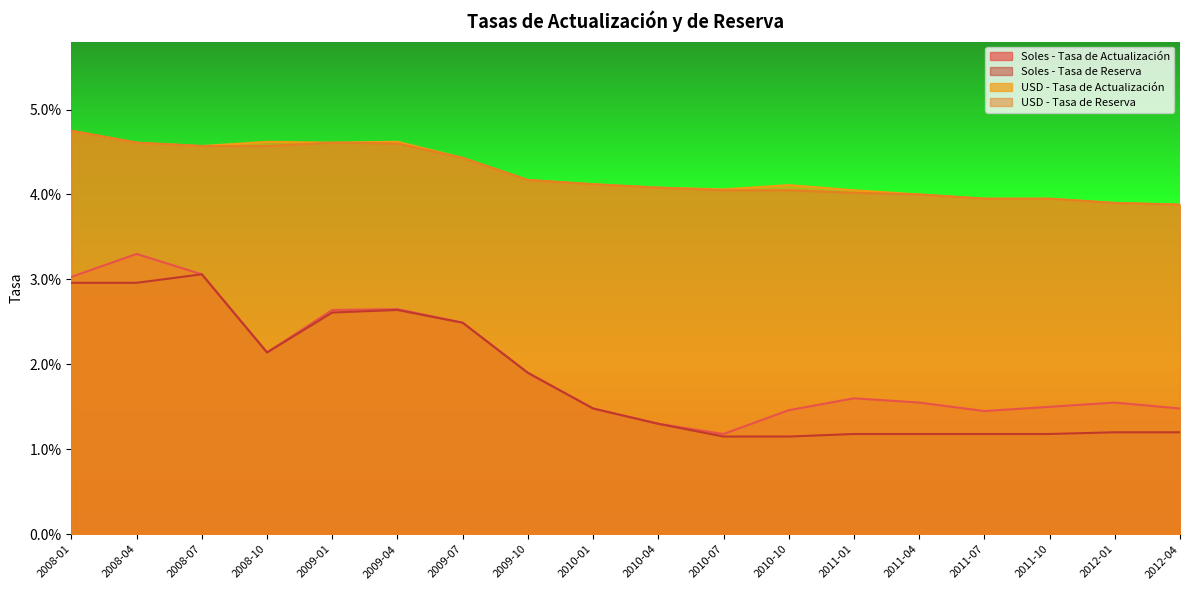

True or false: Soles - Tasa de Actualización has more than 1 interior local peaks.

True